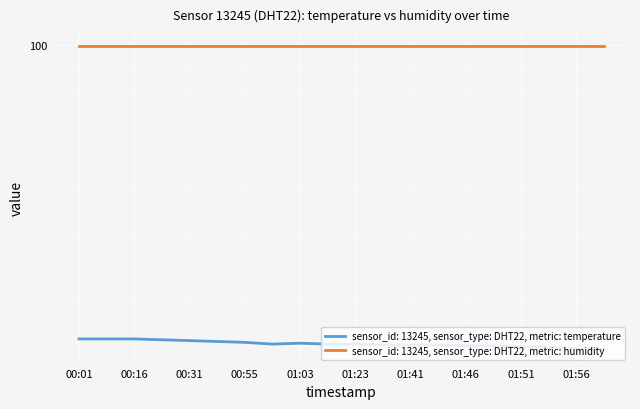

What position from the left is 01:53?

18